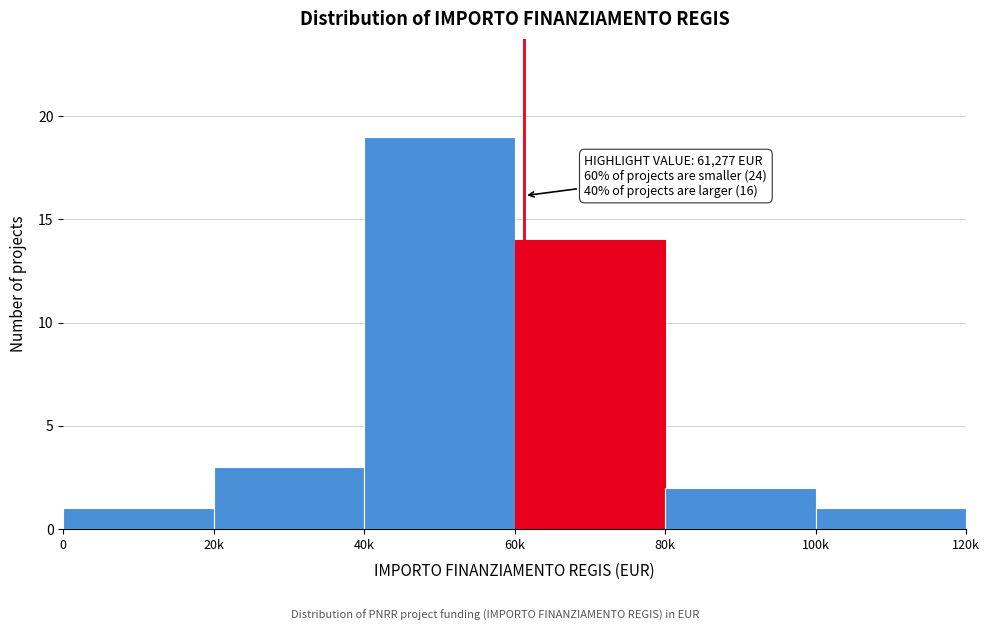

Reading left to right, extract all data points from this chart.

1	3	19	14	2	1